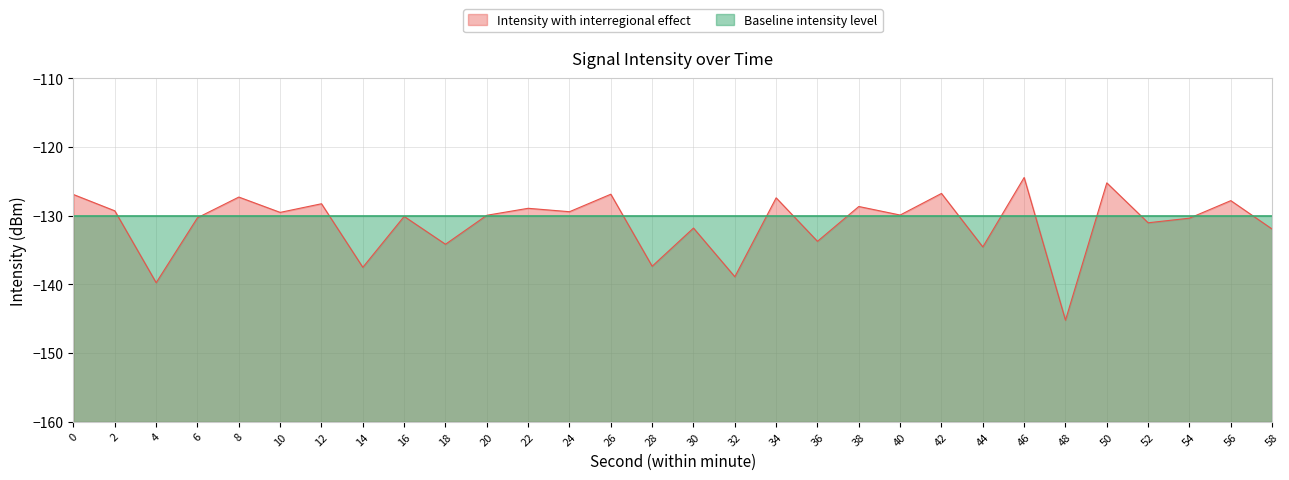

What is the average value?

-133.1